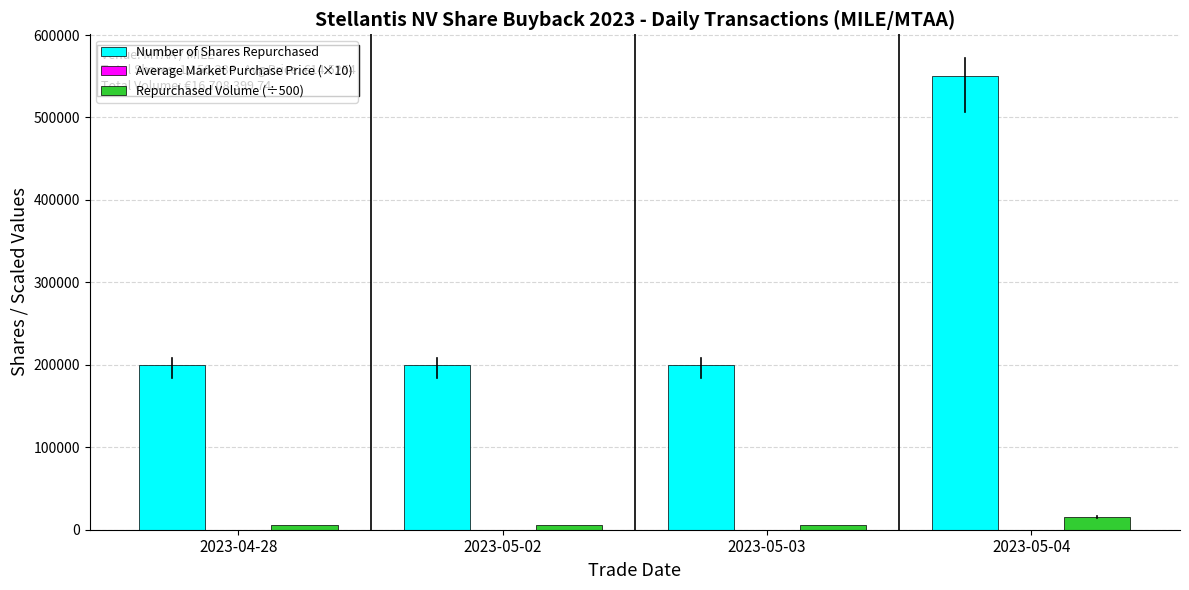

Which category has the highest value in the Number of Shares Repurchased series?

2023-05-04